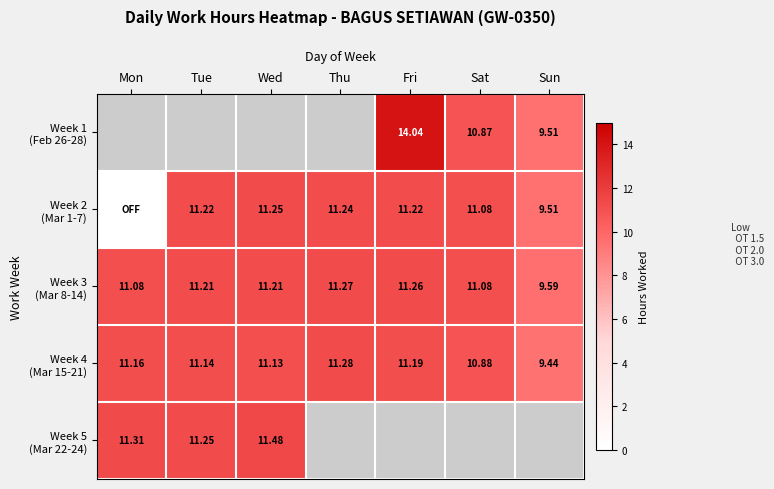

The value of Week 4 (Mar 15-21) at Sun is 9.4. True or false?

True